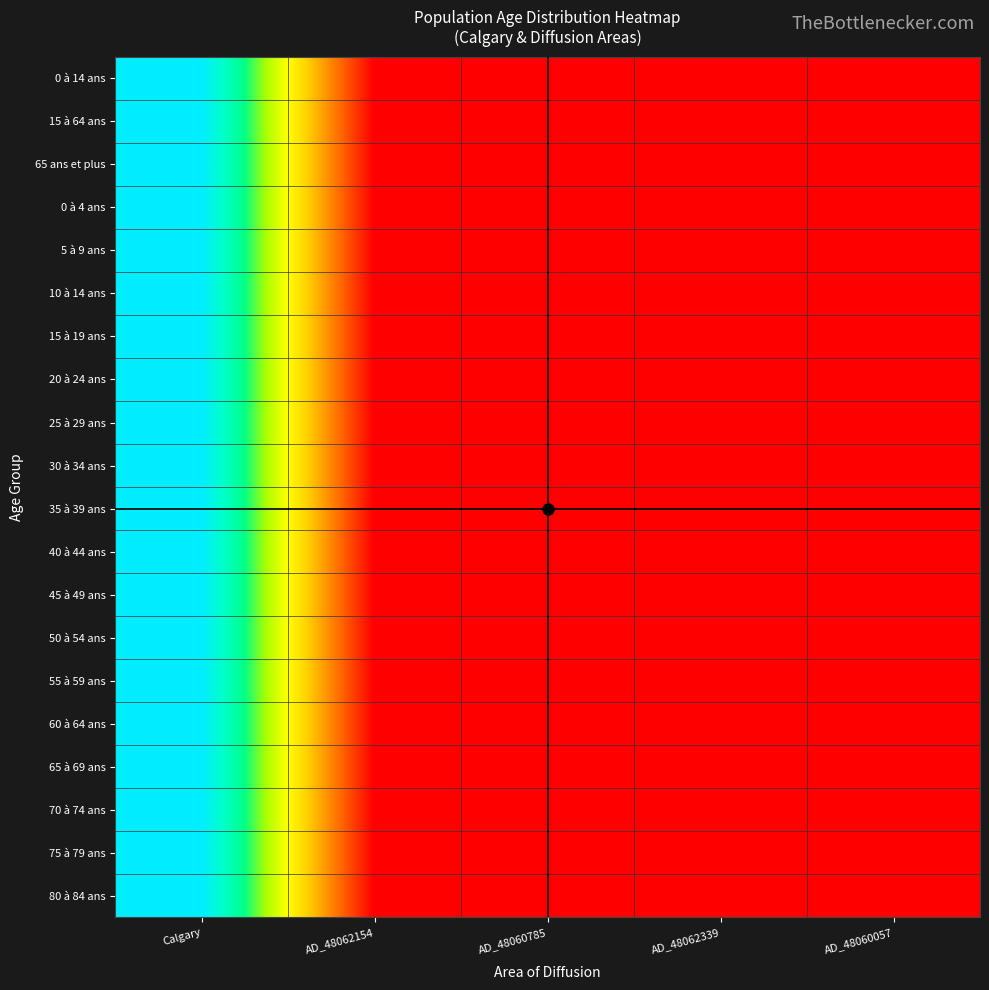

Rank the series at AD_48062154 from highest to lowest value.

50 à 54 ans, 25 à 29 ans, 55 à 59 ans, 35 à 39 ans, 30 à 34 ans, 15 à 64 ans, 20 à 24 ans, 0 à 4 ans, 40 à 44 ans, 45 à 49 ans, 15 à 19 ans, 0 à 14 ans, 5 à 9 ans, 60 à 64 ans, 10 à 14 ans, 65 à 69 ans, 75 à 79 ans, 70 à 74 ans, 65 ans et plus, 80 à 84 ans